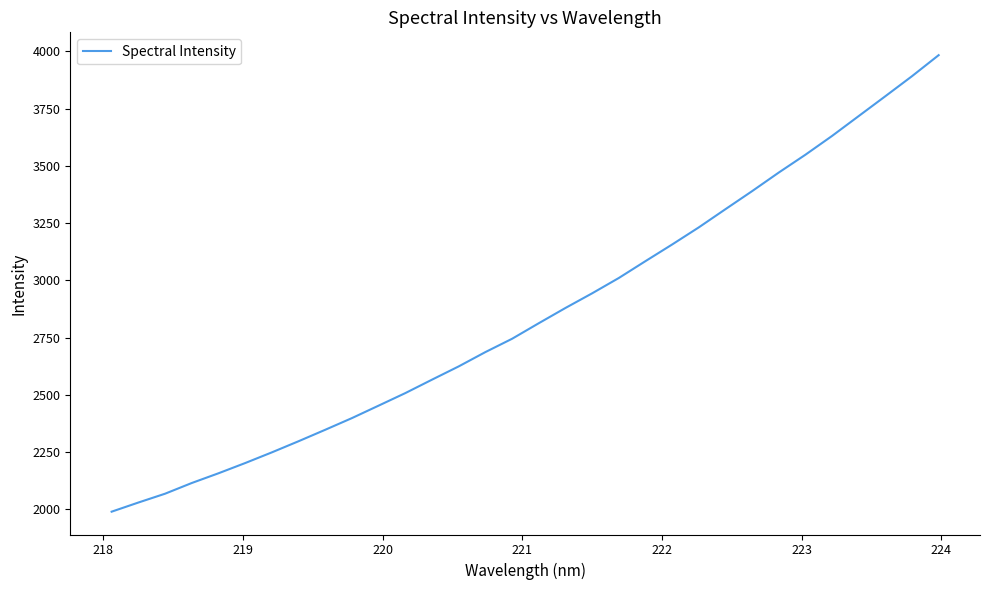

What is the maximum value shown in the chart?

3983.8